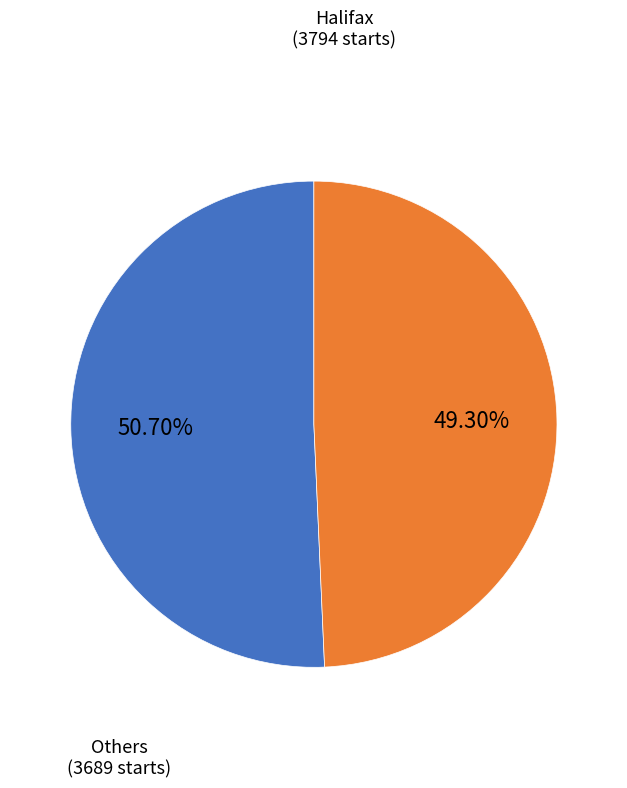

Combined, do Halifax and Others account for over 50%?

Yes